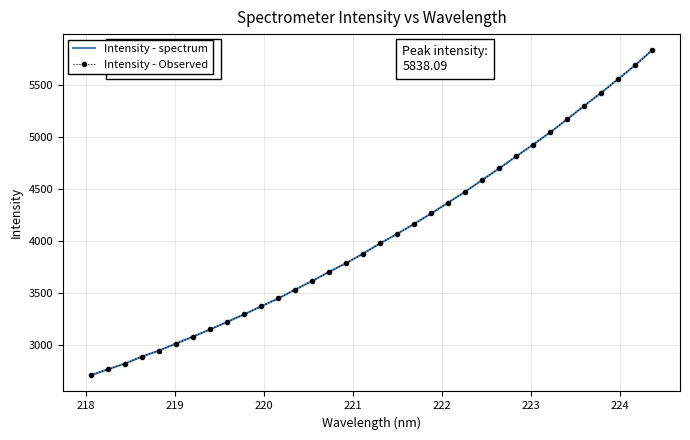

At how many categories does at least one series exceed 5337?

4